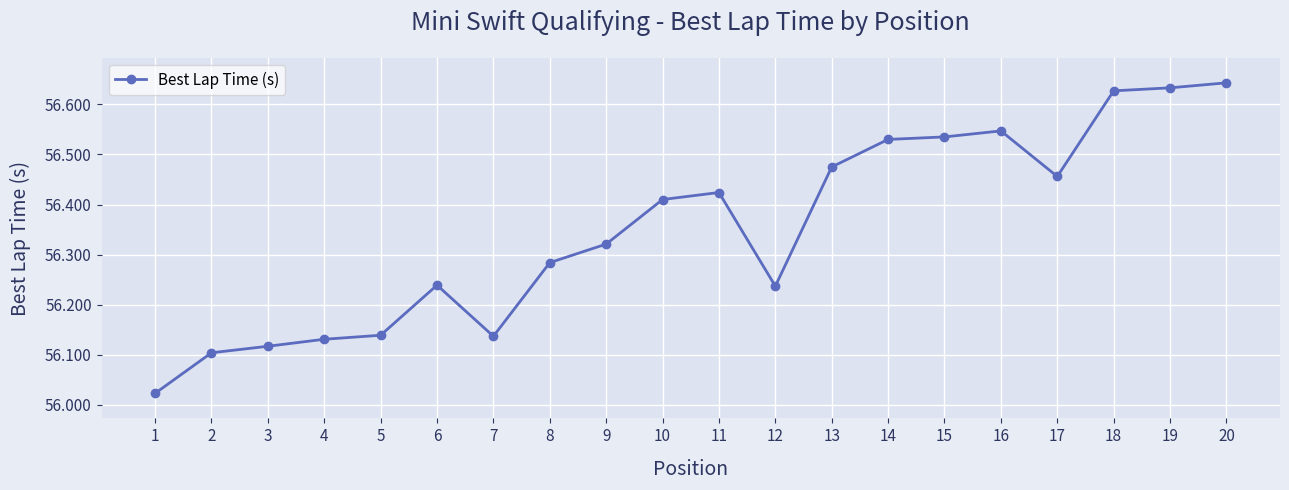

Is it true that the value at 12 is 24.3?

False